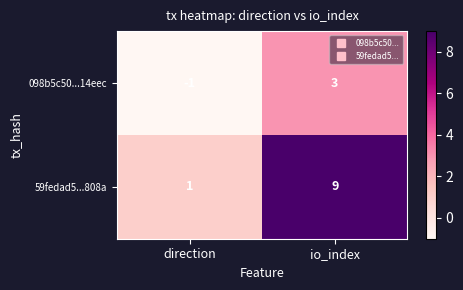

Which category has the lowest value in the 59fedad5...808a series?

direction